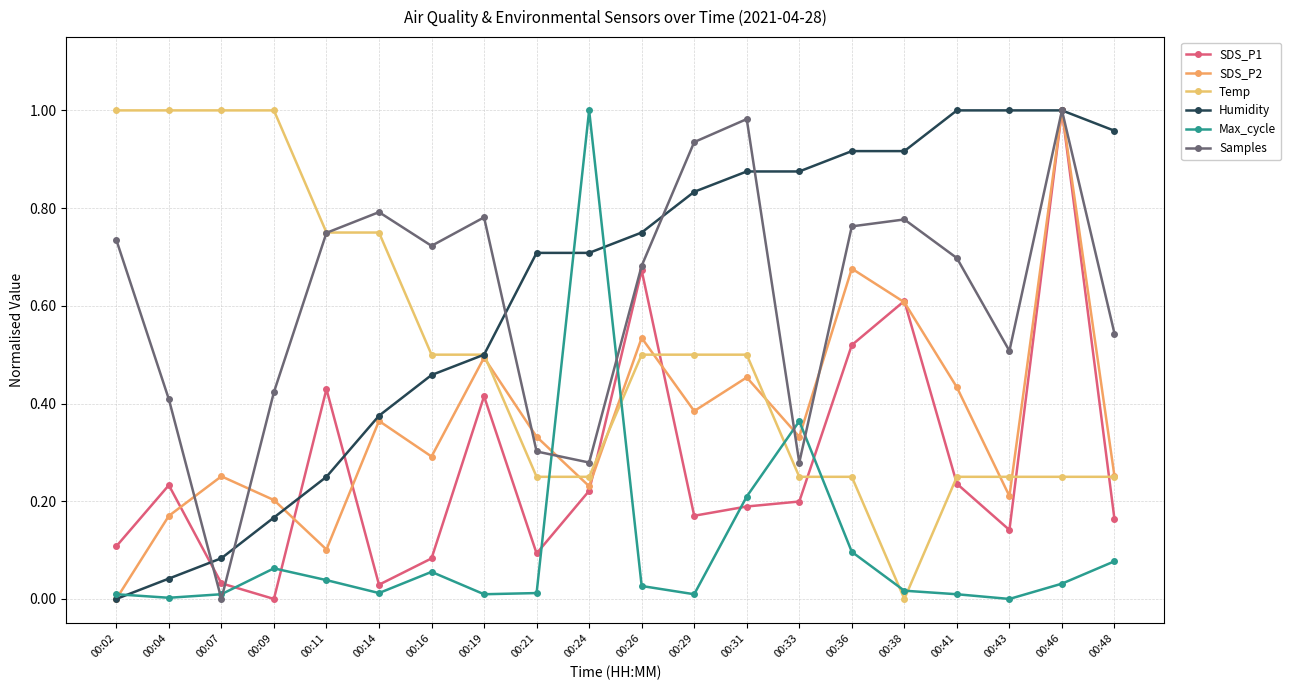

How many series are shown in this chart?

6